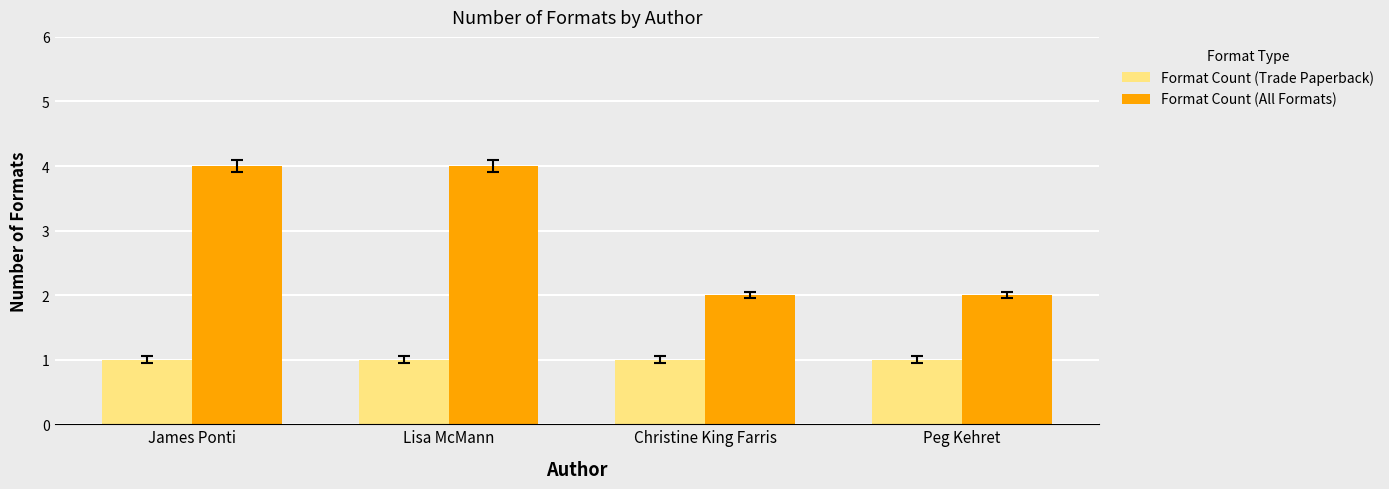

Reading right to left, list all the values displayed in this chart.

Format Count (Trade Paperback): 1	1	1	1
Format Count (All Formats): 2	2	4	4